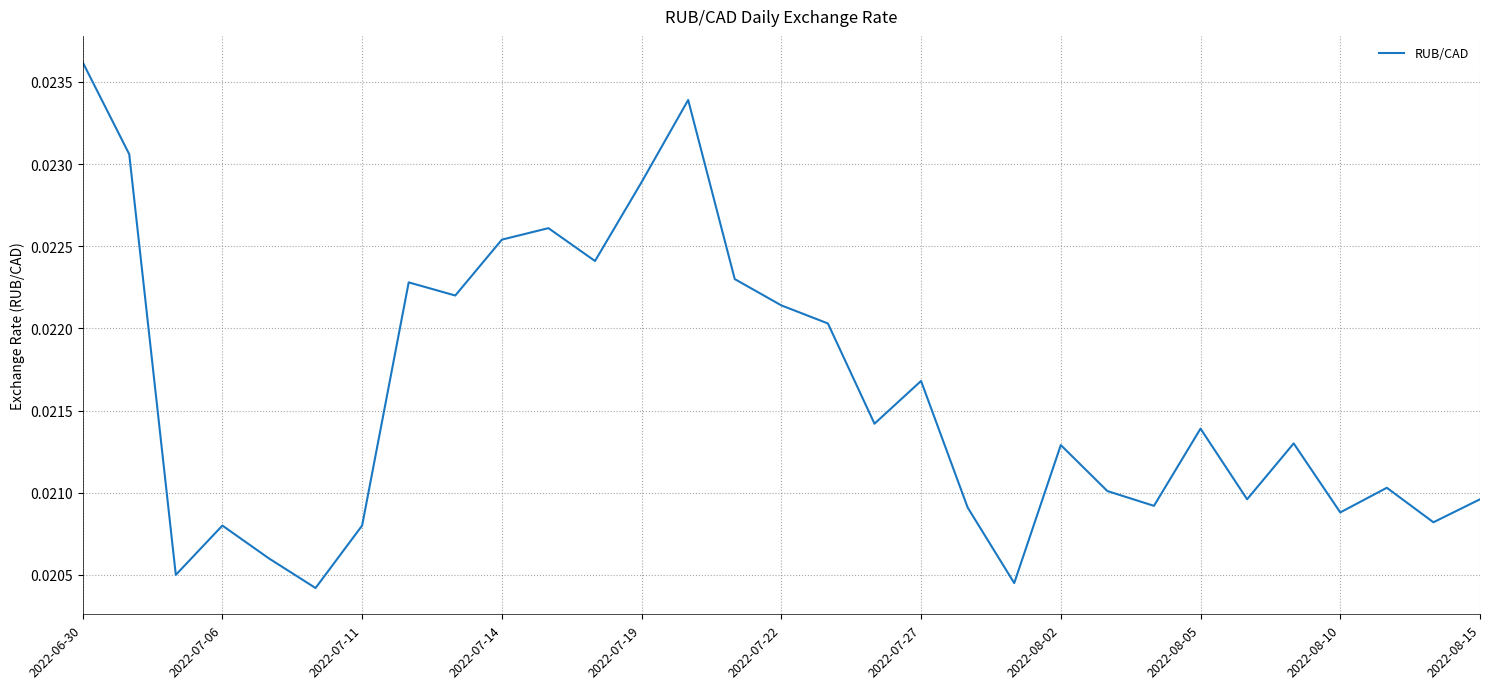

How many distinct data groups are displayed?

1